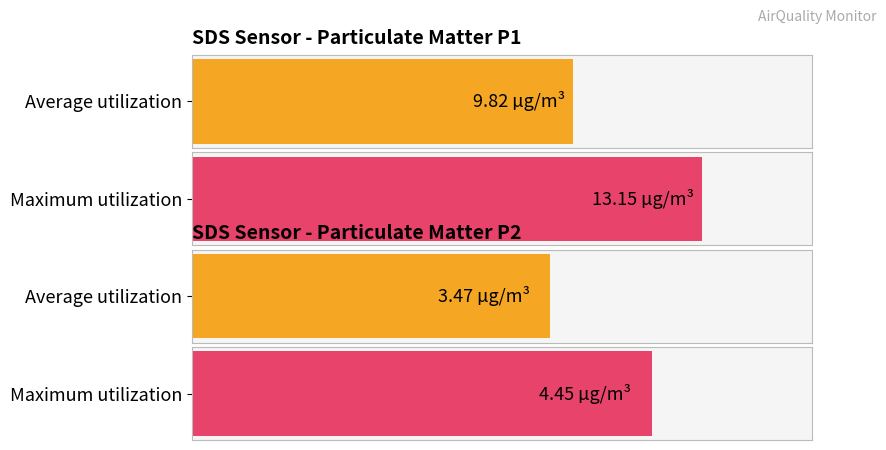

How many distinct data groups are displayed?

2